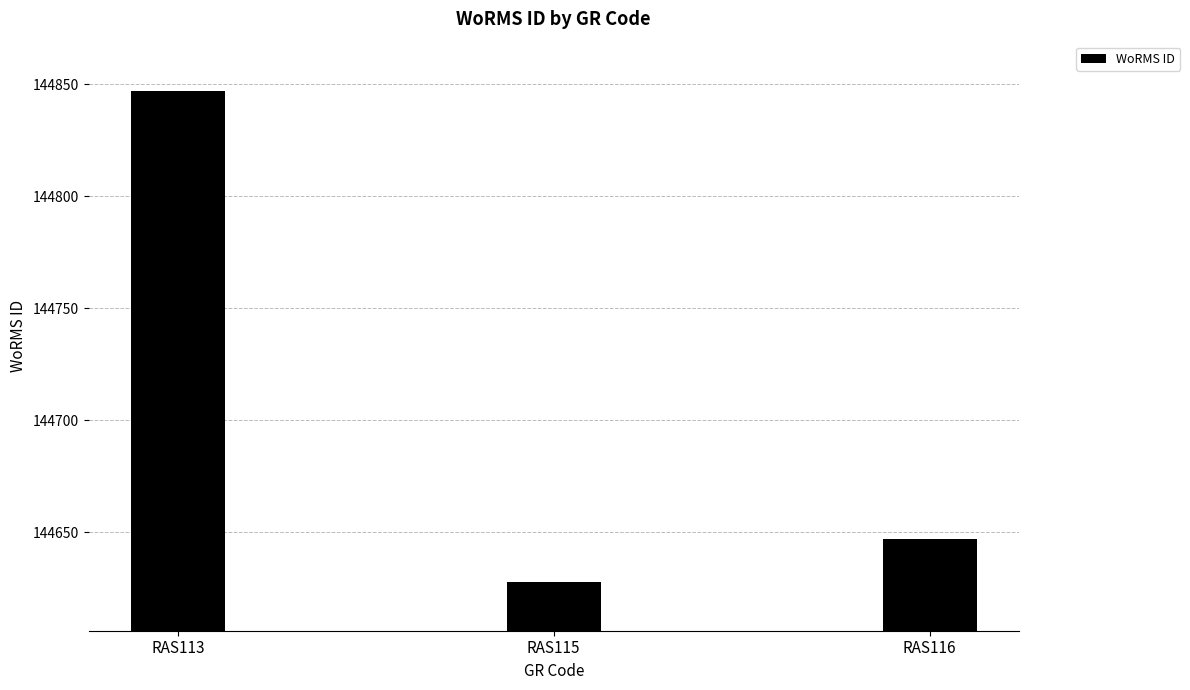

Count the number of data series in this chart.

1